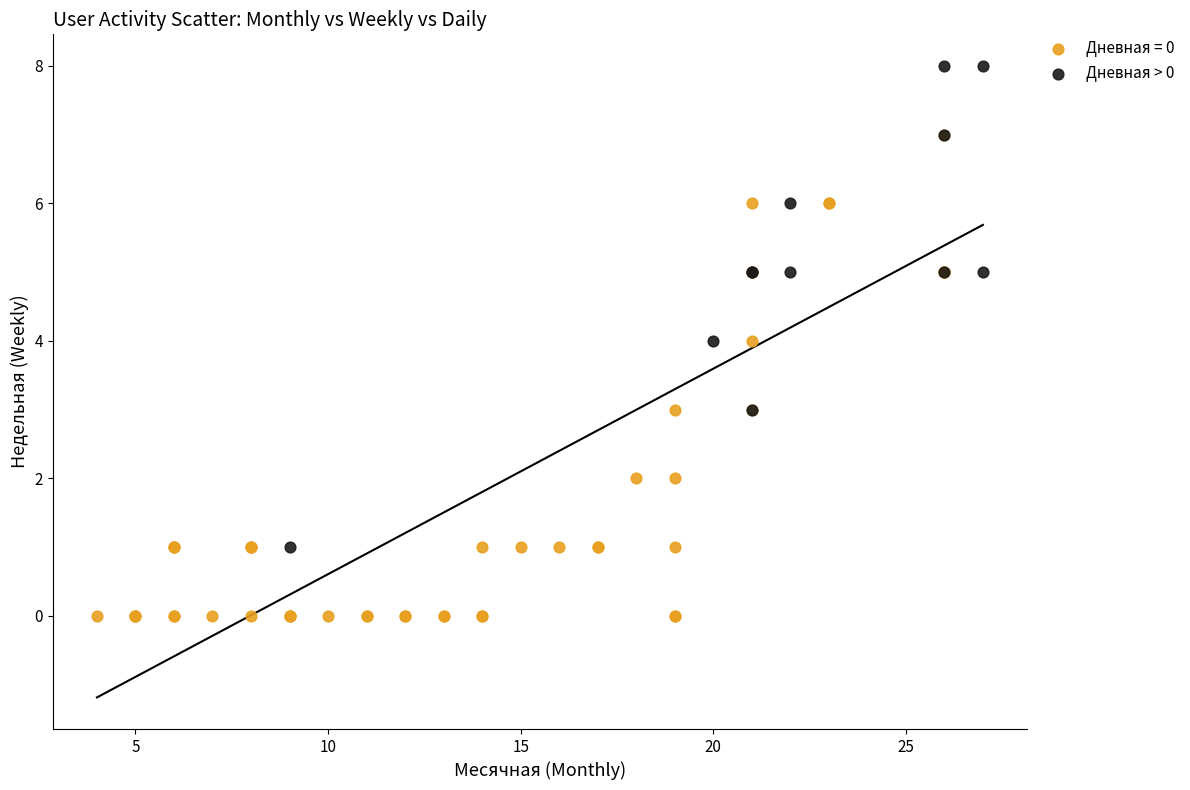

Which series contains the lowest Y value?

Дневная = 0